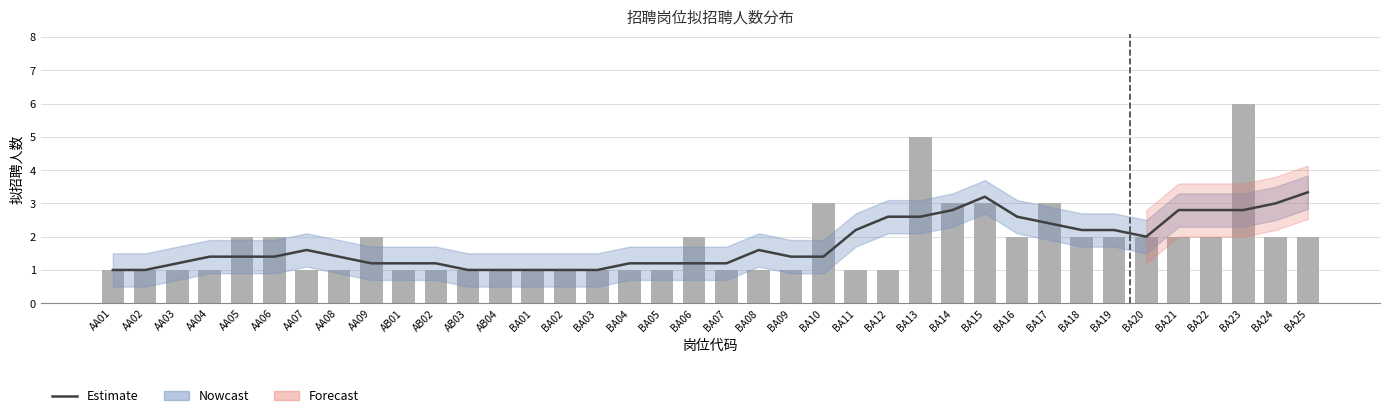

Where is 拟招聘人数 nearest to the value 3?

BA10